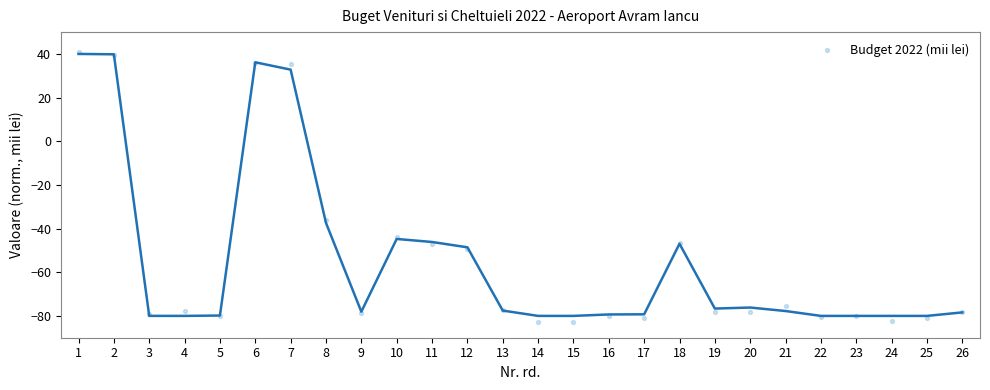

What Y value in the scatter plot is closest to -21?

-36.3